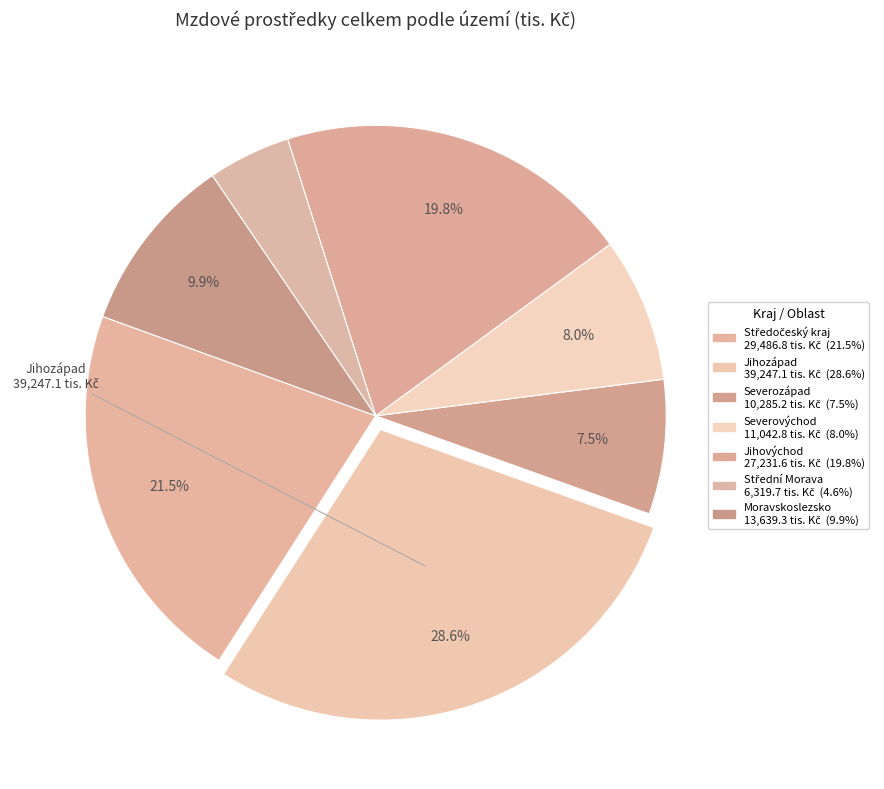

Is it true that Jihozápad is 29% of the pie?

True